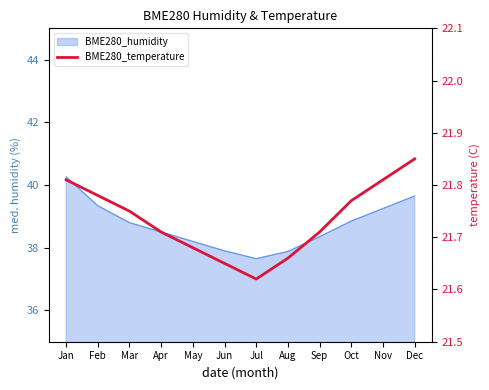

What is the ratio of the value at Jan to the value at Oct?

1.0